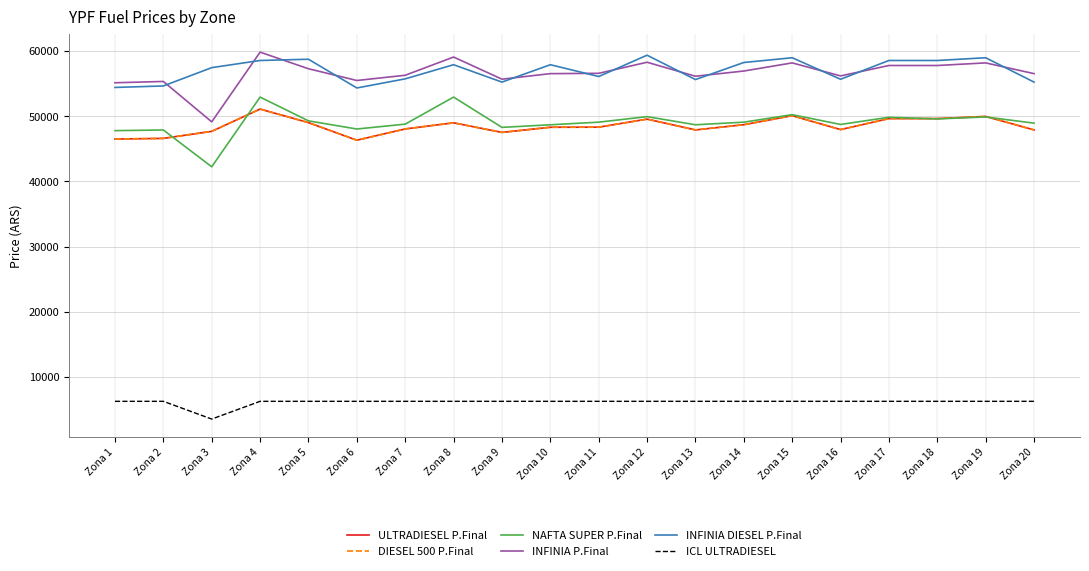

Reading left to right, list all the values displayed in this chart.

ULTRADIESEL P.Final: Zona 1=46500.0	Zona 2=46600.0	Zona 3=47680.0	Zona 4=51100.0	Zona 5=49020.0	Zona 6=46320.0	Zona 7=48050.0	Zona 8=48990.0	Zona 9=47520.0	Zona 10=48310.0	Zona 11=48320.0	Zona 12=49560.0	Zona 13=47900.0	Zona 14=48700.0	Zona 15=50090.0	Zona 16=47950.0	Zona 17=49640.0	Zona 18=49640.0	Zona 19=49970.0	Zona 20=47900.0
DIESEL 500 P.Final: Zona 1=46500.0	Zona 2=46600.0	Zona 3=47680.0	Zona 4=51100.0	Zona 5=49020.0	Zona 6=46320.0	Zona 7=48050.0	Zona 8=48990.0	Zona 9=47520.0	Zona 10=48310.0	Zona 11=48320.0	Zona 12=49560.0	Zona 13=47900.0	Zona 14=48700.0	Zona 15=50090.0	Zona 16=47950.0	Zona 17=49640.0	Zona 18=49640.0	Zona 19=49970.0	Zona 20=47900.0
NAFTA SUPER P.Final: Zona 1=47790.0	Zona 2=47890.0	Zona 3=42240.0	Zona 4=52940.0	Zona 5=49290.0	Zona 6=48040.0	Zona 7=48790.0	Zona 8=52940.0	Zona 9=48290.0	Zona 10=48690.0	Zona 11=49090.0	Zona 12=49940.0	Zona 13=48690.0	Zona 14=49090.0	Zona 15=50240.0	Zona 16=48740.0	Zona 17=49840.0	Zona 18=49590.0	Zona 19=49890.0	Zona 20=48940.0
INFINIA P.Final: Zona 1=55140.0	Zona 2=55340.0	Zona 3=49140.0	Zona 4=59840.0	Zona 5=57290.0	Zona 6=55490.0	Zona 7=56290.0	Zona 8=59090.0	Zona 9=55690.0	Zona 10=56540.0	Zona 11=56590.0	Zona 12=58290.0	Zona 13=56140.0	Zona 14=56940.0	Zona 15=58190.0	Zona 16=56190.0	Zona 17=57790.0	Zona 18=57790.0	Zona 19=58190.0	Zona 20=56540.0
INFINIA DIESEL P.Final: Zona 1=54420.0	Zona 2=54650.0	Zona 3=57460.0	Zona 4=58560.0	Zona 5=58750.0	Zona 6=54340.0	Zona 7=55740.0	Zona 8=57910.0	Zona 9=55240.0	Zona 10=57910.0	Zona 11=56100.0	Zona 12=59370.0	Zona 13=55630.0	Zona 14=58250.0	Zona 15=58980.0	Zona 16=55680.0	Zona 17=58560.0	Zona 18=58560.0	Zona 19=58980.0	Zona 20=55240.0
ICL ULTRADIESEL: Zona 1=6235.2	Zona 2=6235.2	Zona 3=3513.6	Zona 4=6235.2	Zona 5=6235.2	Zona 6=6235.2	Zona 7=6235.2	Zona 8=6235.2	Zona 9=6235.2	Zona 10=6235.2	Zona 11=6235.2	Zona 12=6235.2	Zona 13=6235.2	Zona 14=6235.2	Zona 15=6235.2	Zona 16=6235.2	Zona 17=6235.2	Zona 18=6235.2	Zona 19=6235.2	Zona 20=6235.2